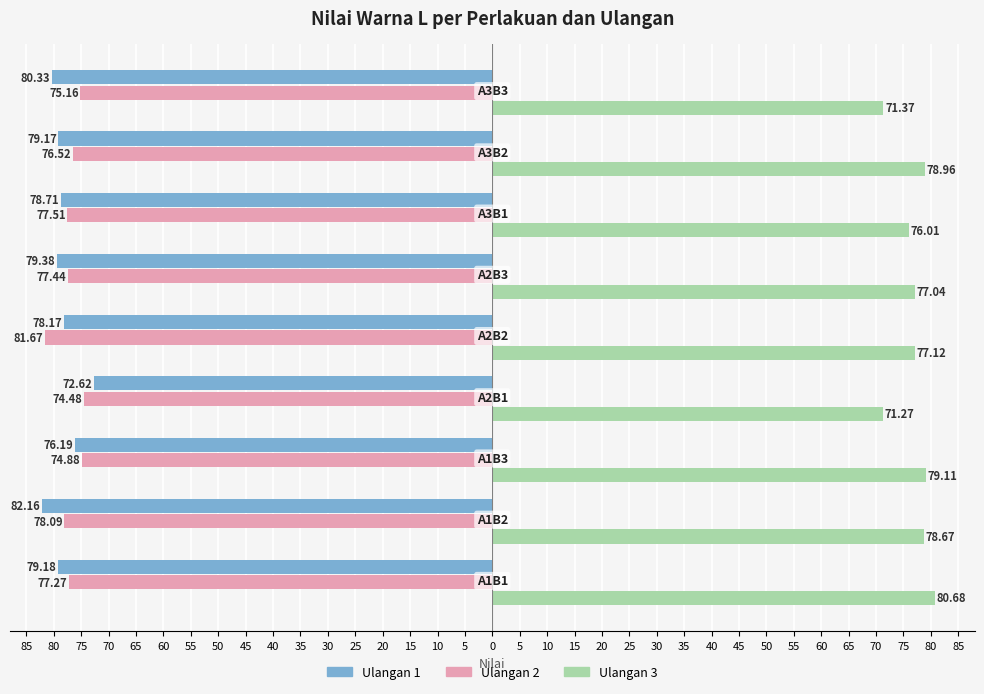

Reading left to right, transcribe all the data shown in this chart.

Ulangan 1: -79.2	-82.2	-76.2	-72.6	-78.2	-79.4	-78.7	-79.2	-80.3
Ulangan 2: -77.3	-78.1	-74.9	-74.5	-81.7	-77.4	-77.5	-76.5	-75.2
Ulangan 3: 80.7	78.7	79.1	71.3	77.1	77.0	76.0	79.0	71.4